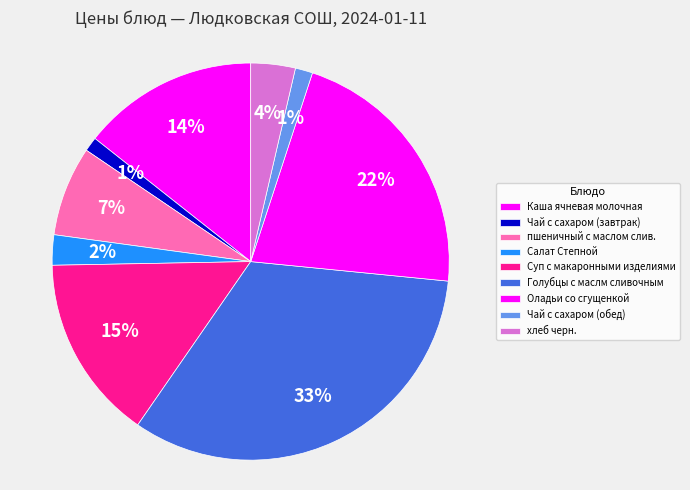

The Голубцы с маслм сливочным slice represents 18% of the pie. True or false?

False